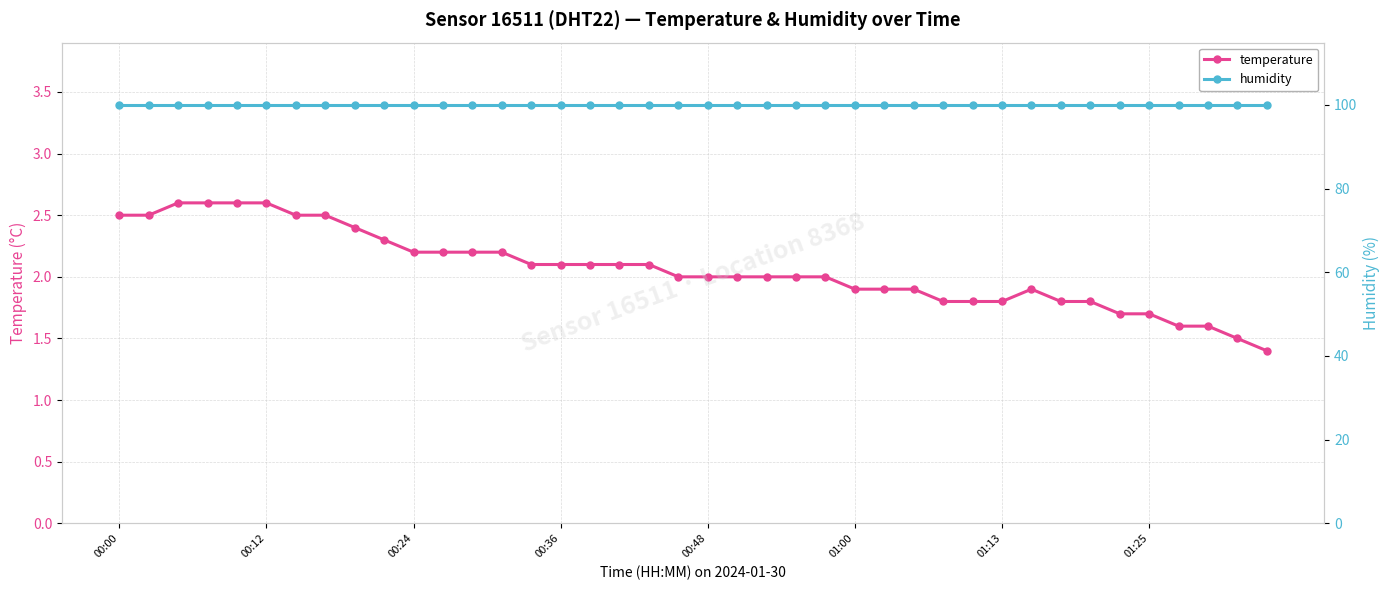

True or false: temperature and humidity intersect in this chart.

False